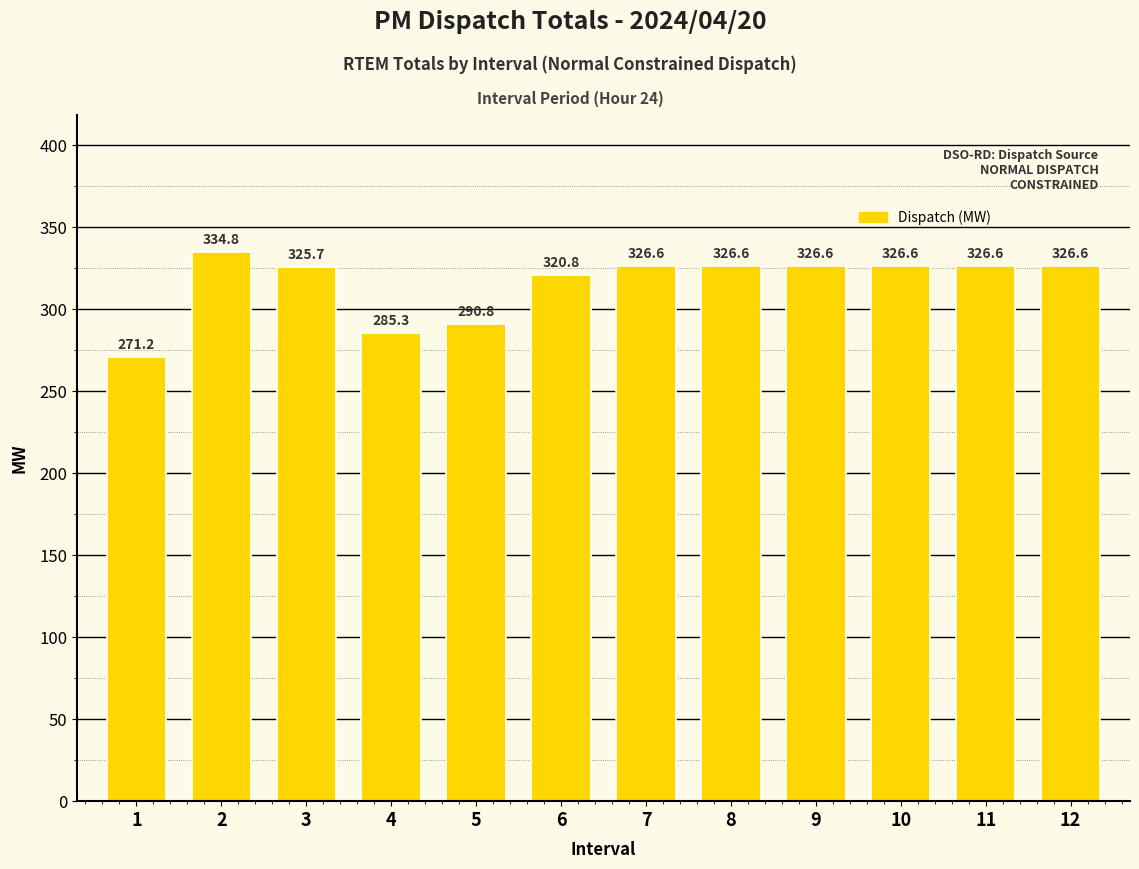

Approximately how many times larger is the value at 7 compared to 4?

1.1